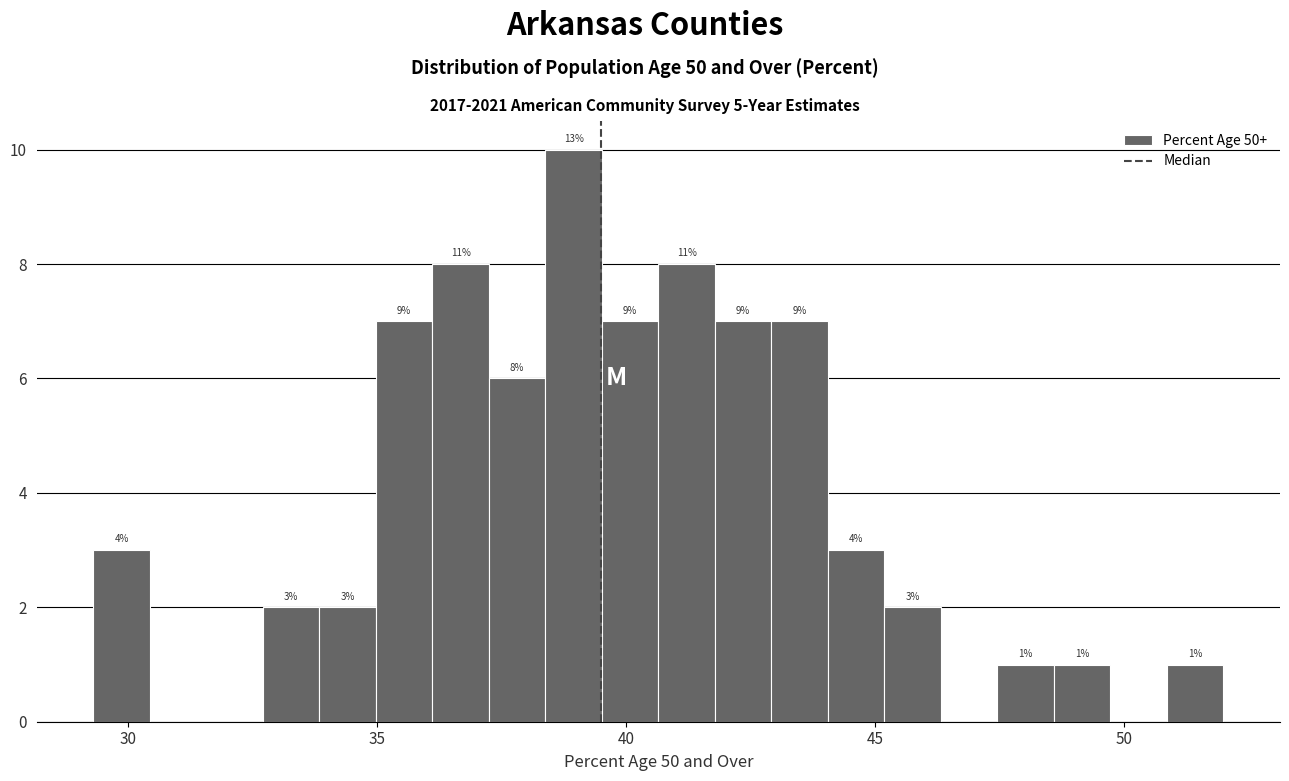

Around what value on the x-axis is the tallest bar? Give the approximate position of its centre, as read against the axis.

39.0